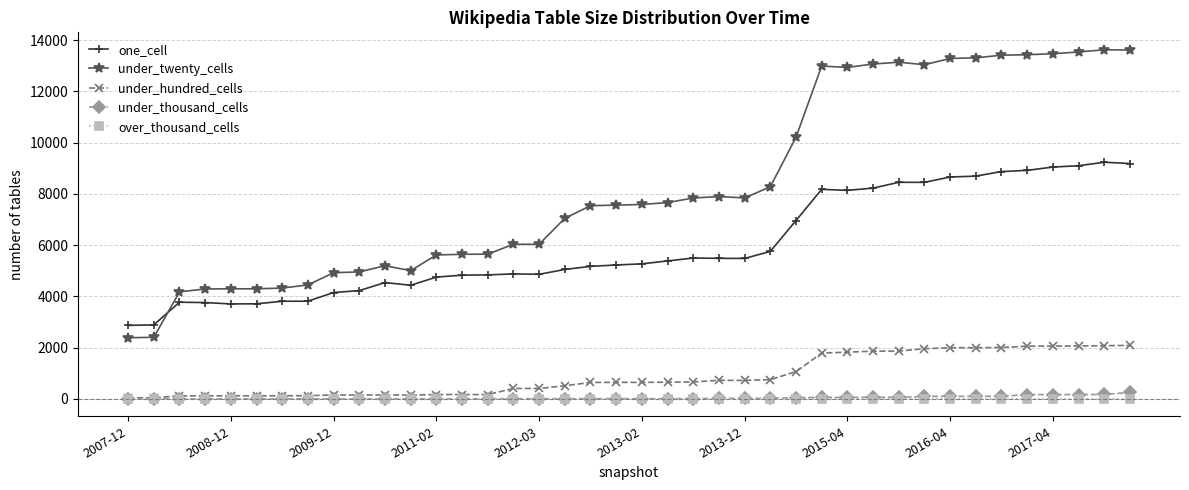

What is the highest value of the one_cell series?

9233